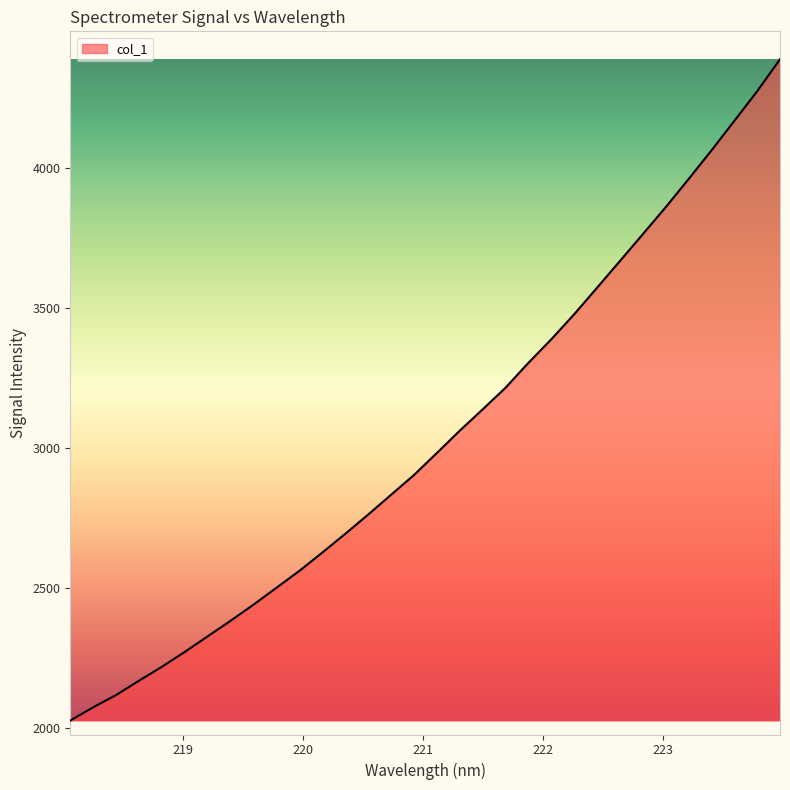

What is the smallest value displayed?

2025.4